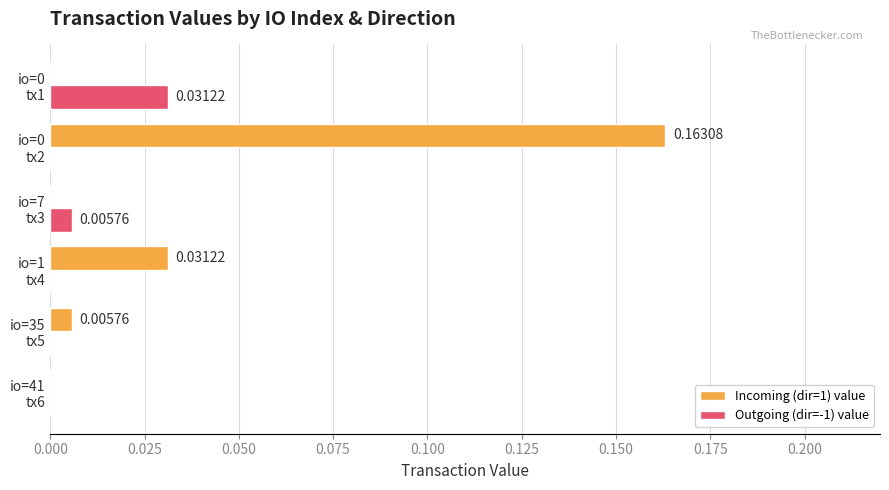

Which series has the largest total across all categories?

Incoming (dir=1) value